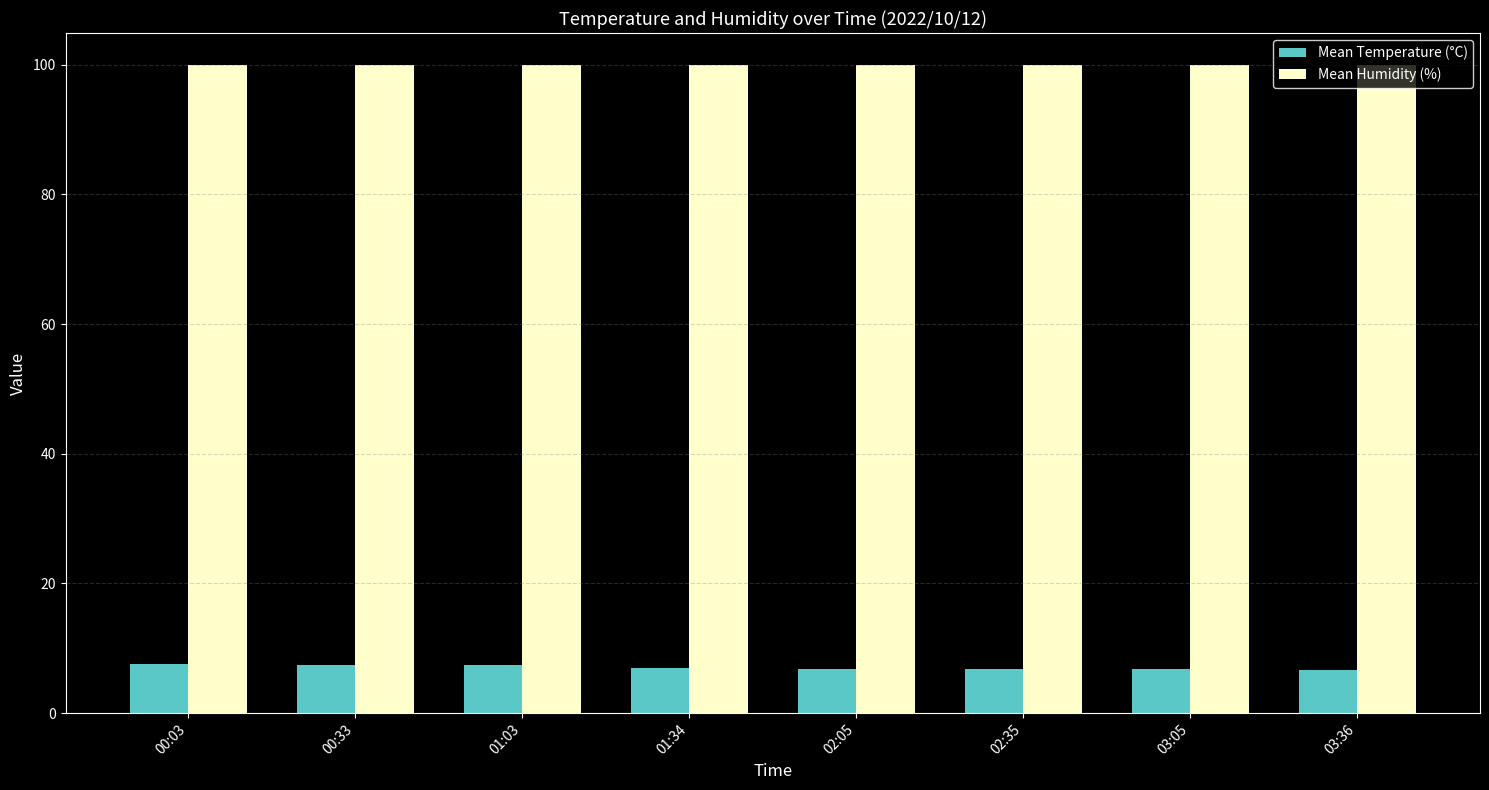

How many bars are there in each group?

2